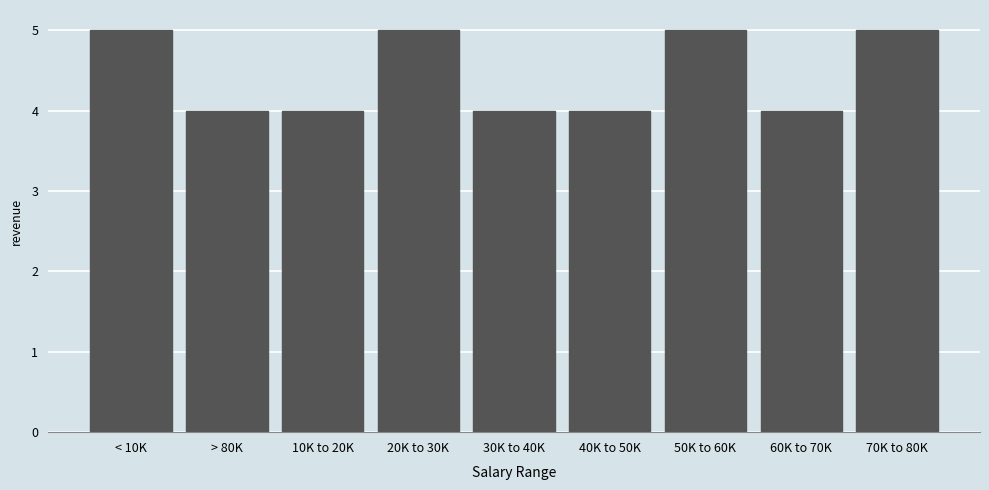

Reading right to left, transcribe all the data shown in this chart.

70K to 80K=5	60K to 70K=4	50K to 60K=5	40K to 50K=4	30K to 40K=4	20K to 30K=5	10K to 20K=4	> 80K=4	< 10K=5